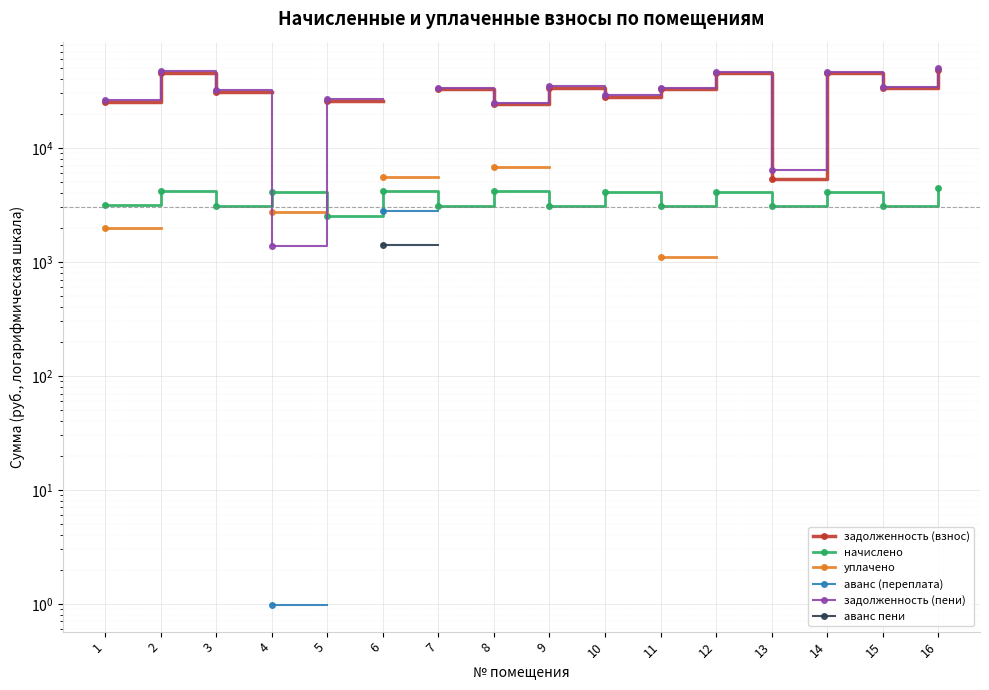

True or false: задолженность (взнос) and аванс пени cross at least once.

False